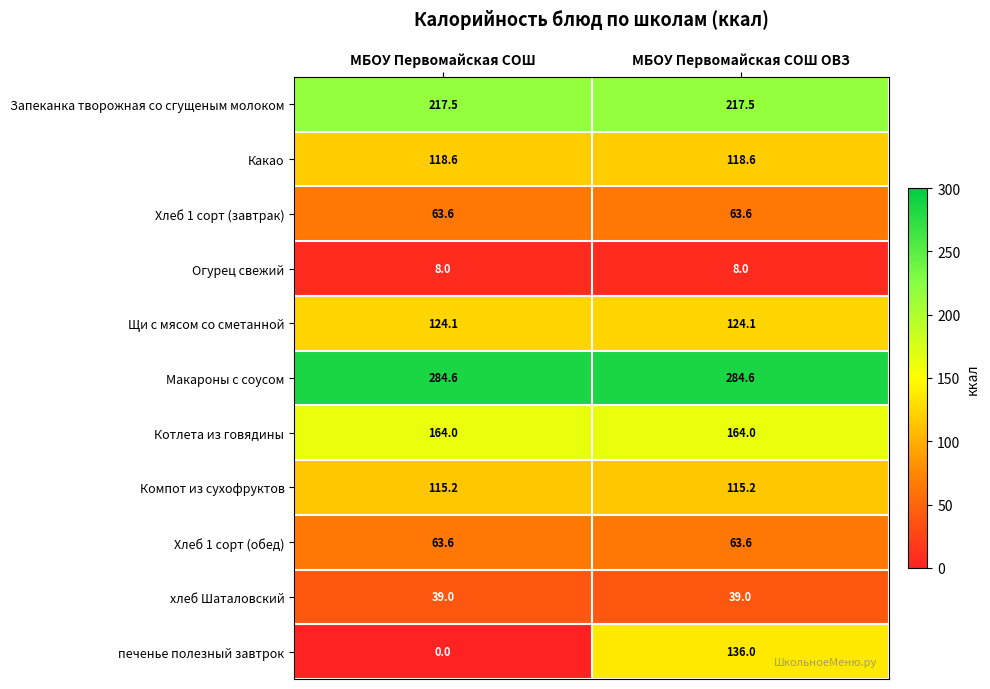

What is the average value of the Хлеб 1 сорт (завтрак) series?

63.6